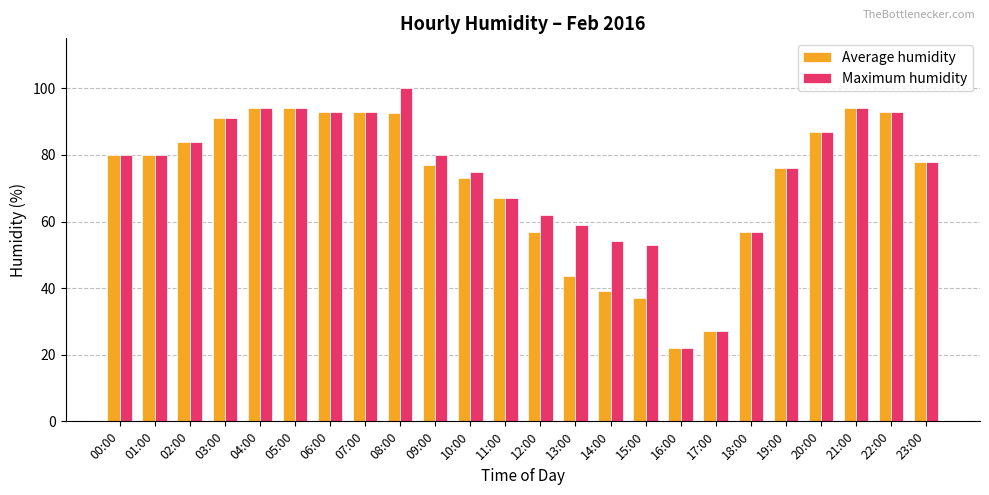

At how many categories does at least one series exceed 86?

9